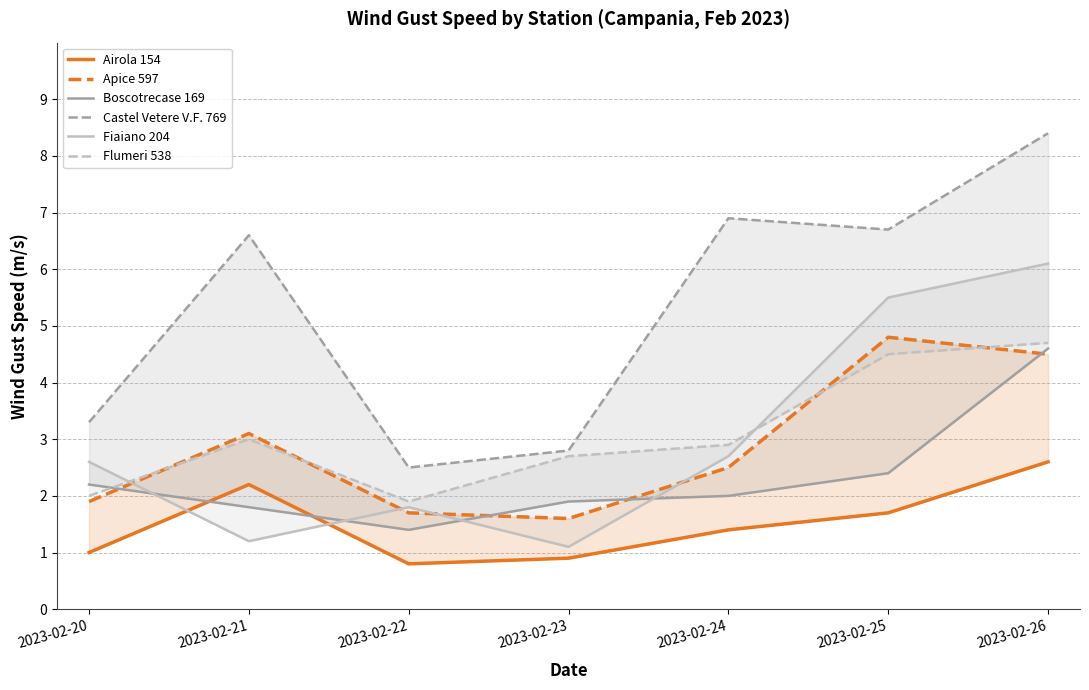

In Apice 597, how many points are lower than both neighbors (excluding endpoints)?

1